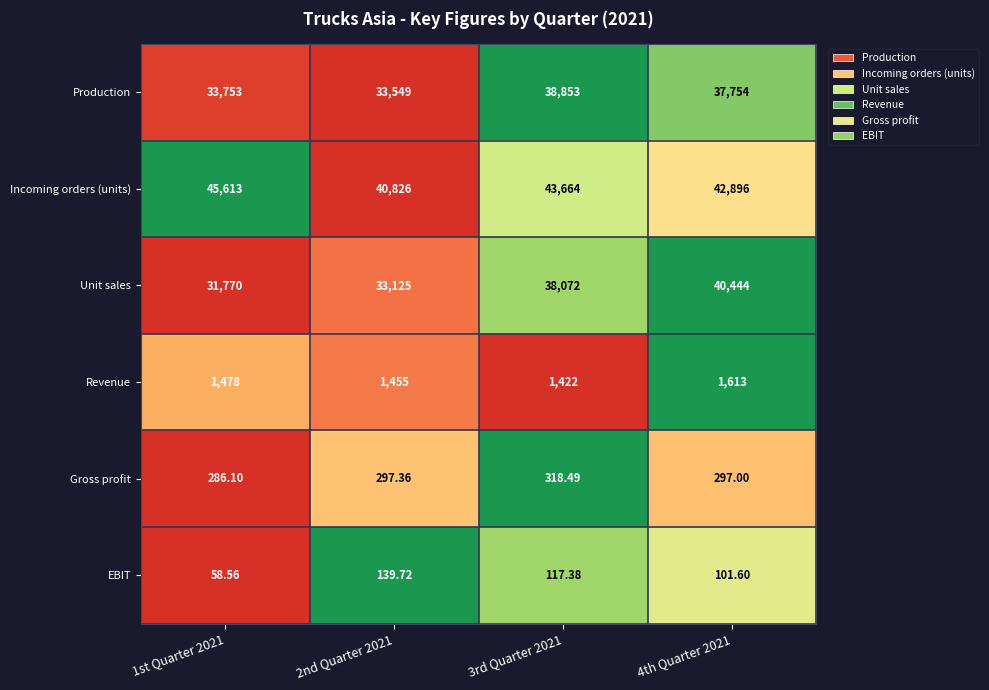

List the series in order of their peak value, highest first.

Incoming orders (units), Unit sales, Production, Revenue, Gross profit, EBIT